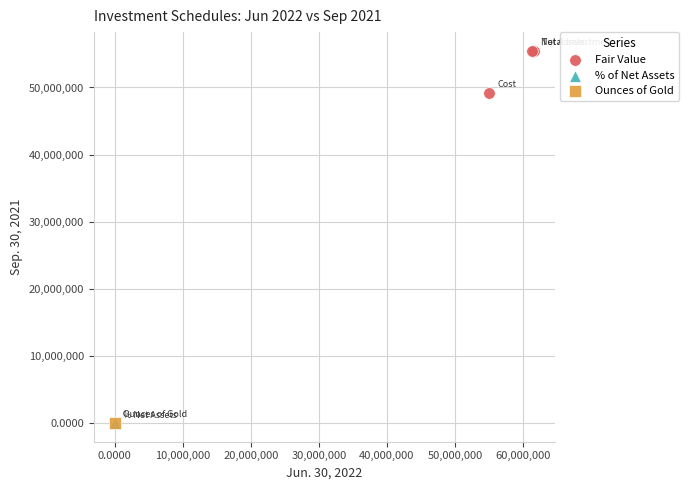

What are all the series names shown in the legend?

Fair Value, % of Net Assets, Ounces of Gold